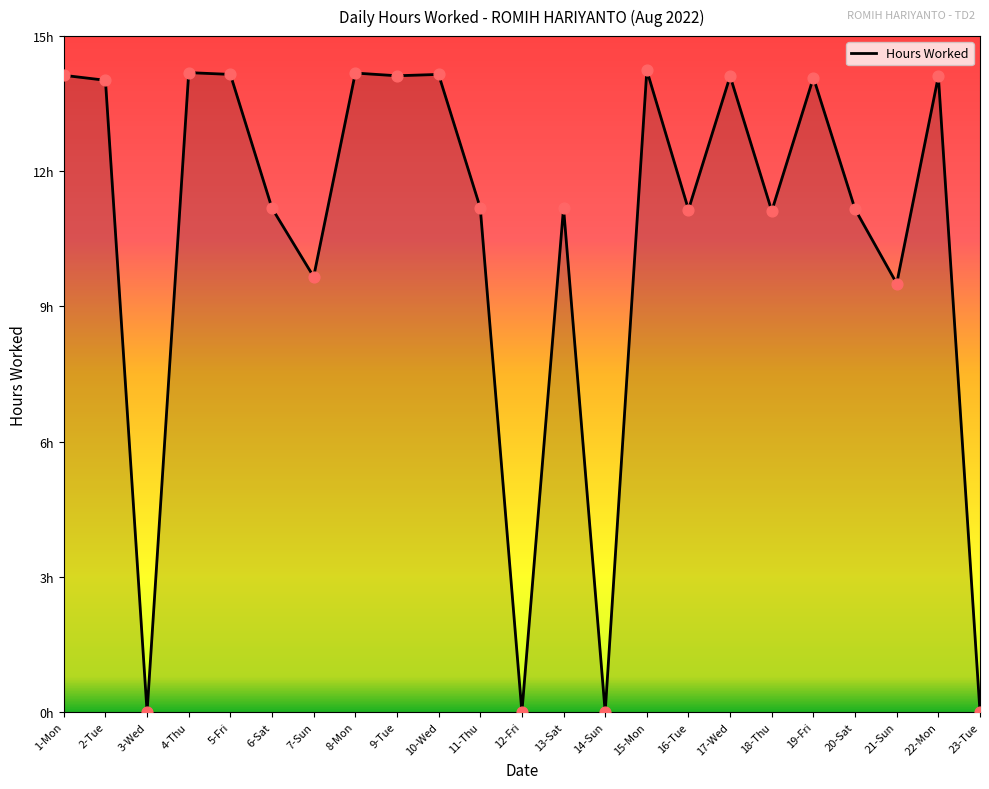

What is the change in value from 10-Wed to 21-Sun?

-4.6